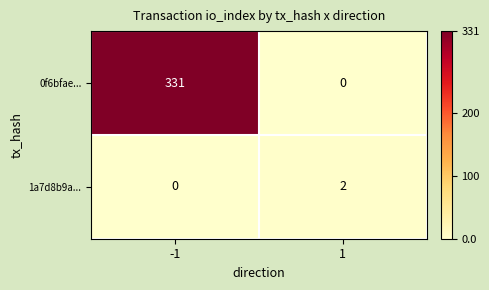

At how many categories does at least one series exceed 320?

1